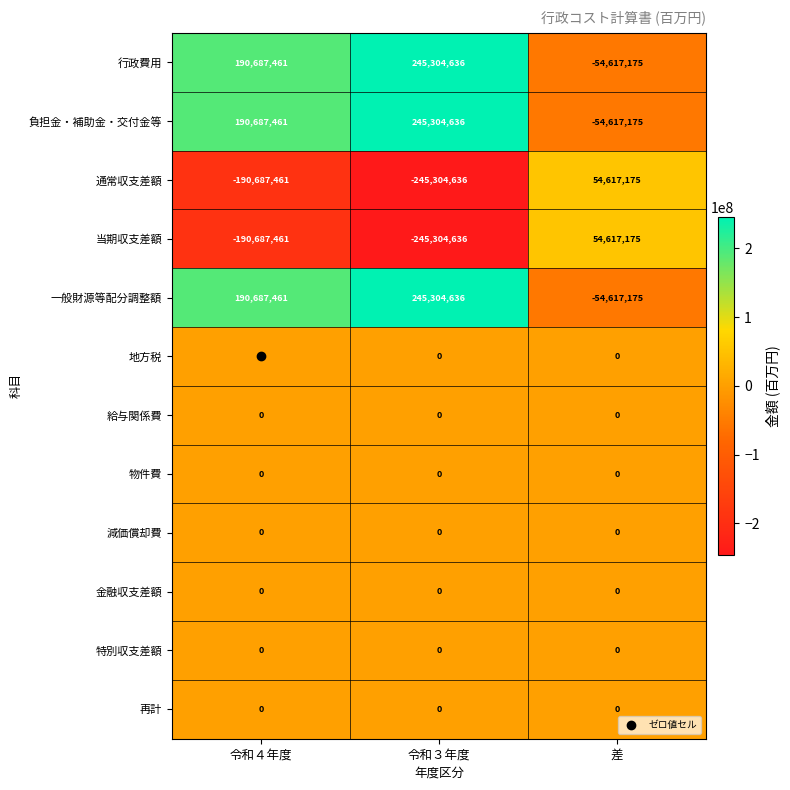

Which label corresponds to the largest value in the chart?

令和３年度